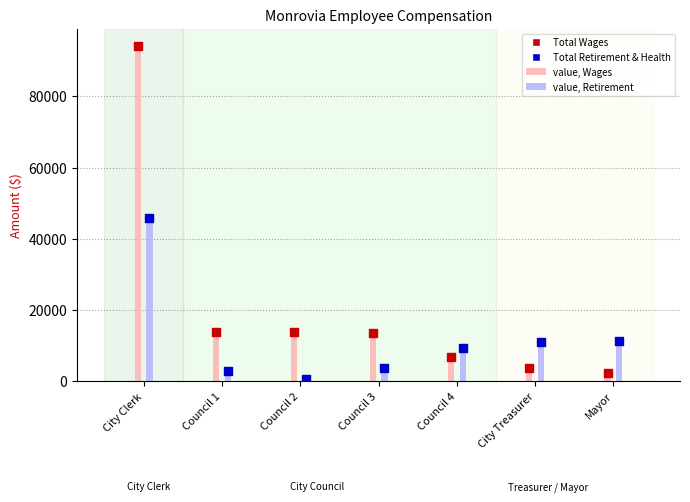

What is the total value across all series at City Clerk?

139958